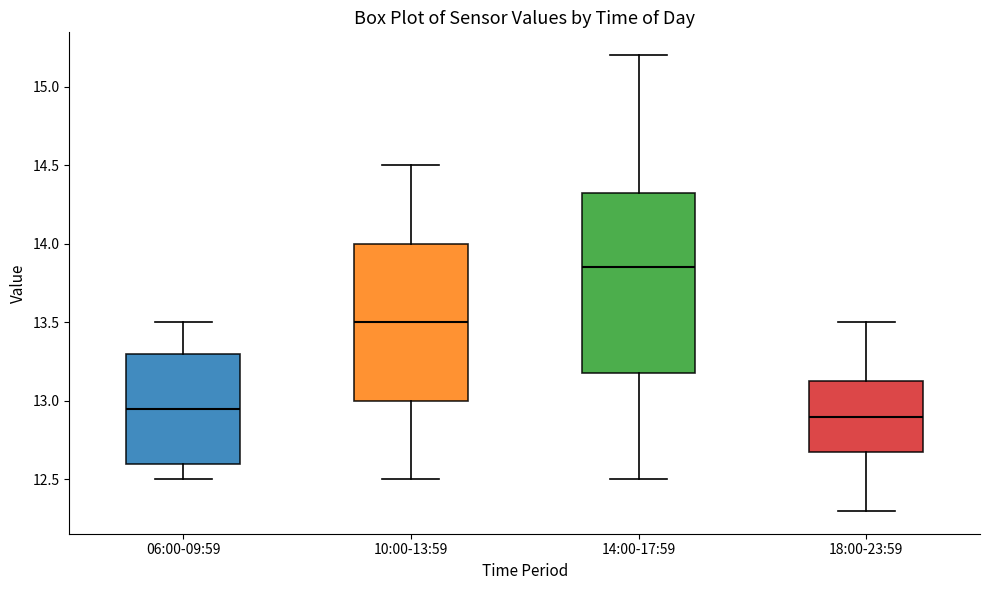

Reading left to right, read every box against the y-axis: the position of its median line, the range the box covers, and the ends of its whiskers. The values are not printed on the chart, so give them approximately, as read against the axis.

06:00-09:59: median 12.95, box 12.60 to 13.30, whiskers 12.50 to 13.50
10:00-13:59: median 13.50, box 13.00 to 14.00, whiskers 12.50 to 14.50
14:00-17:59: median 13.85, box 13.20 to 14.35, whiskers 12.50 to 15.20
18:00-23:59: median 12.90, box 12.70 to 13.15, whiskers 12.30 to 13.50